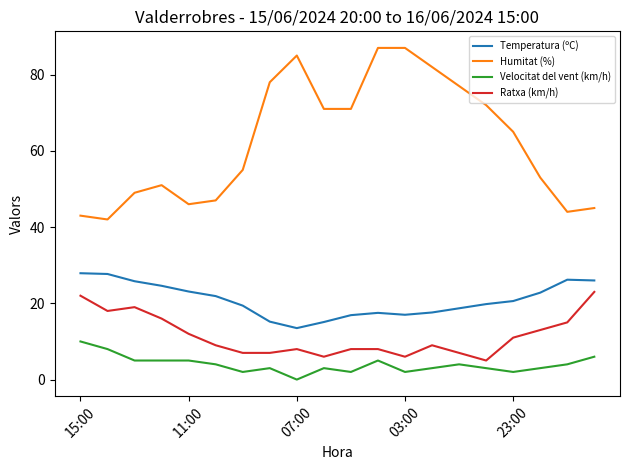

What is the greatest value displayed?

87.0